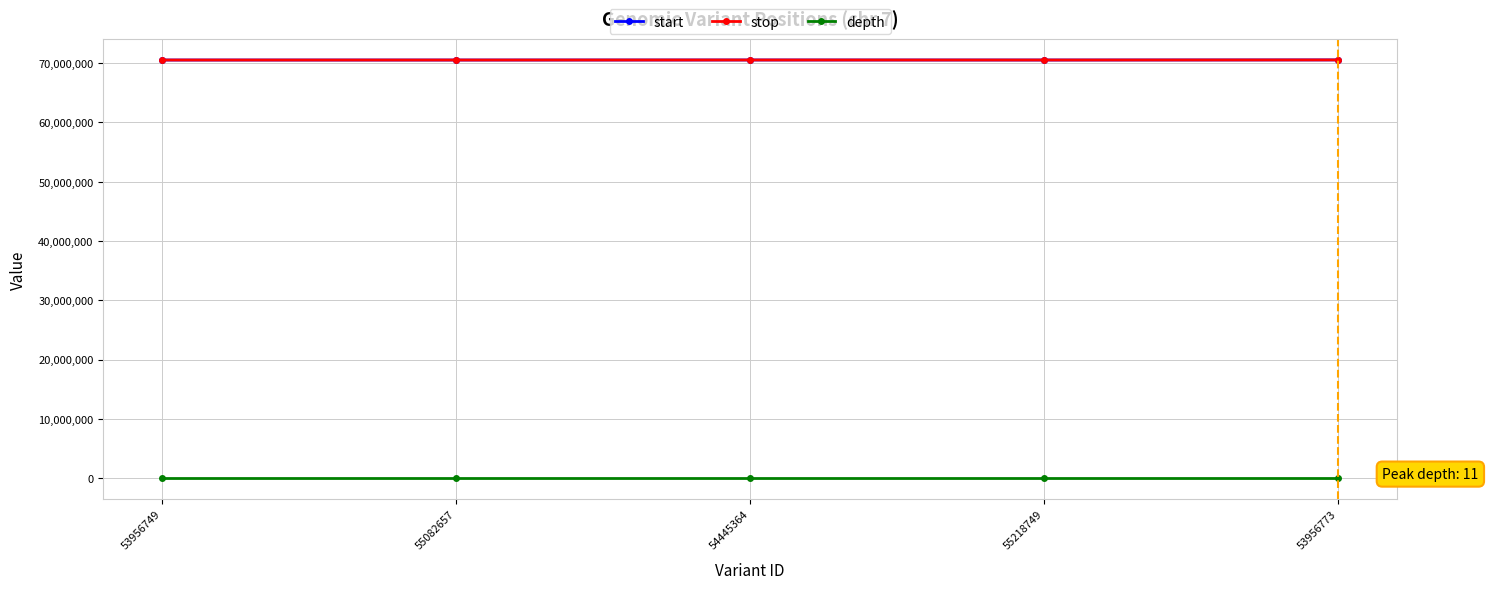

Is the value of start at 53956773 greater than the value of depth at 55082657?

Yes